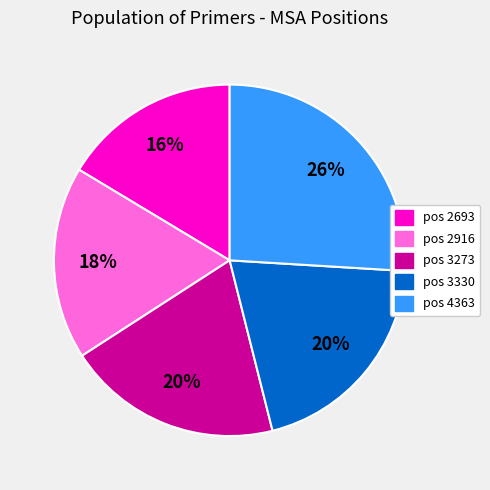

Is there a majority slice in this chart?

No